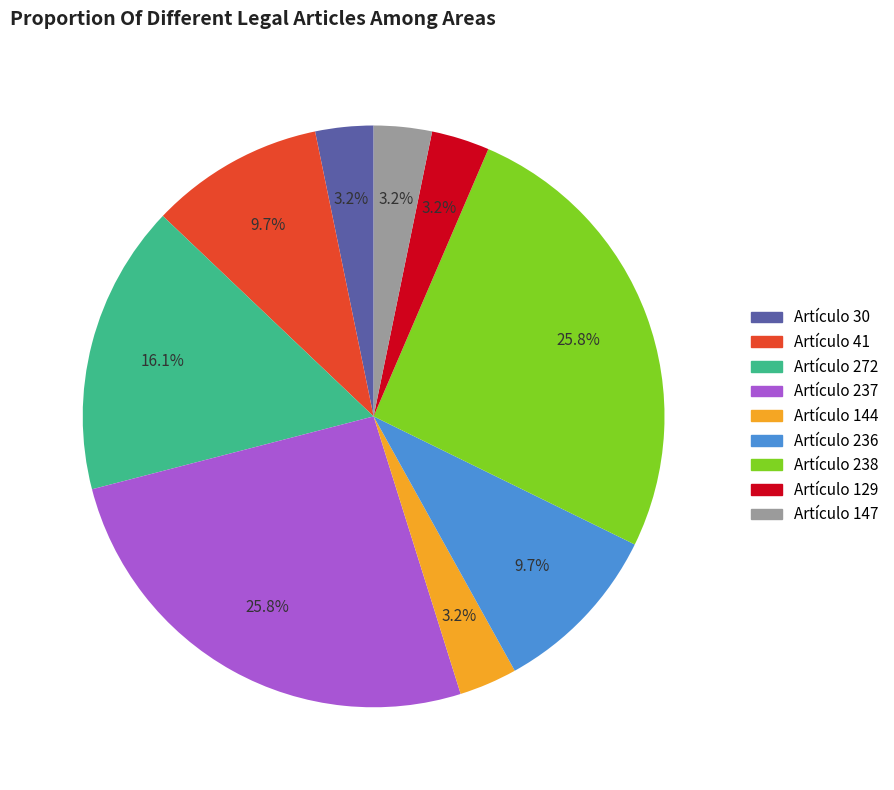

Is the sum of Artículo 41 and Artículo 272 greater than half?

No